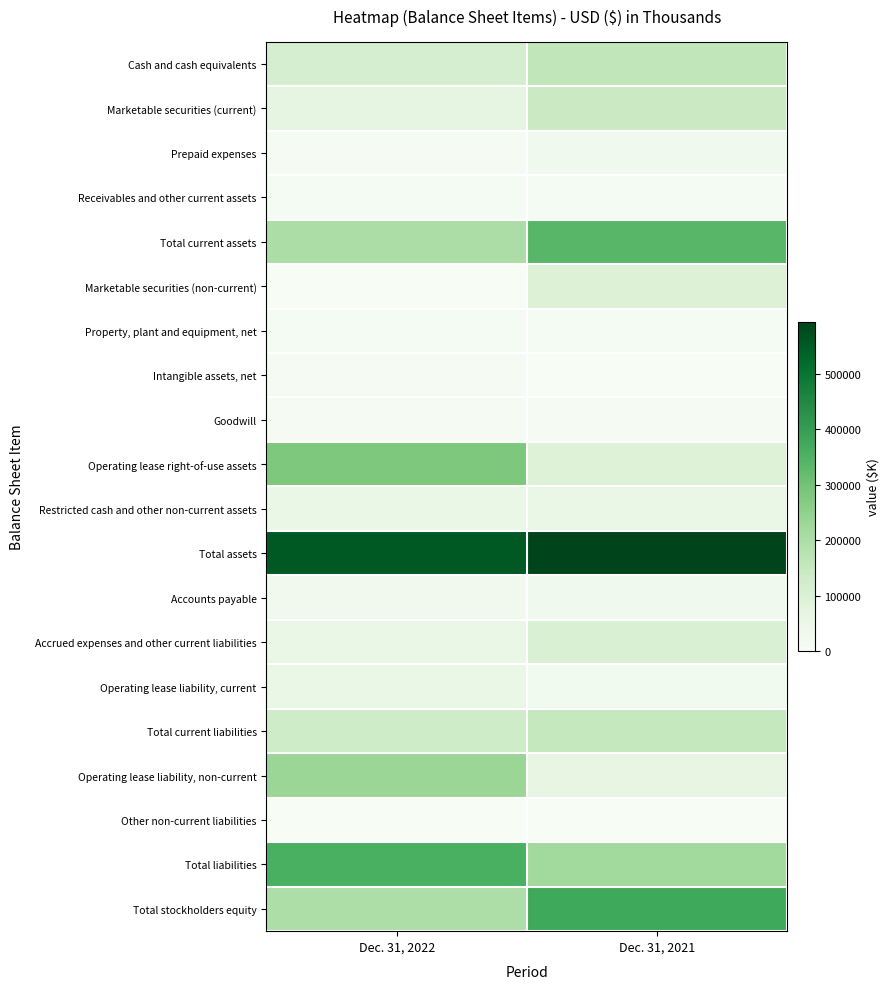

Between Dec. 31, 2021 and Dec. 31, 2022, which is larger?

Dec. 31, 2021